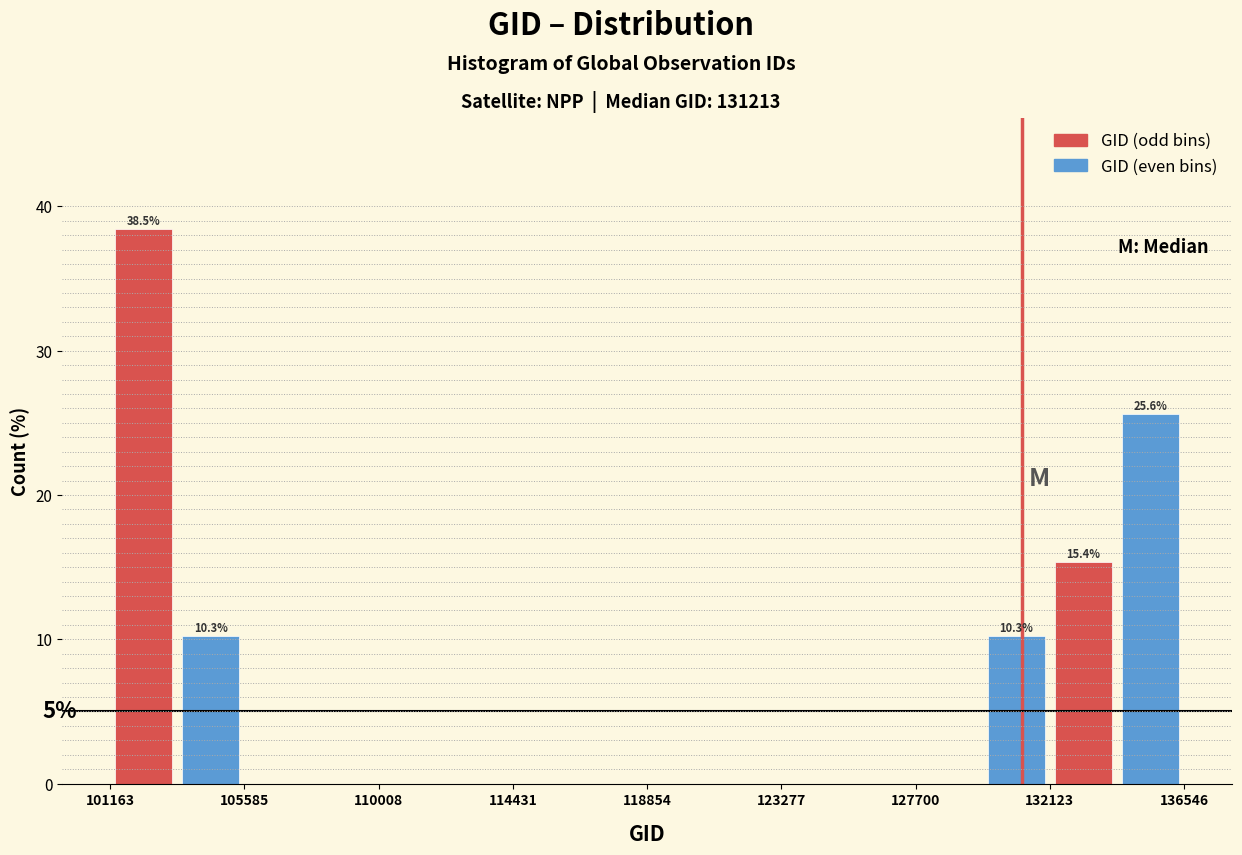

Over which range of the x-axis is the bar tallest?

101000 to 103500